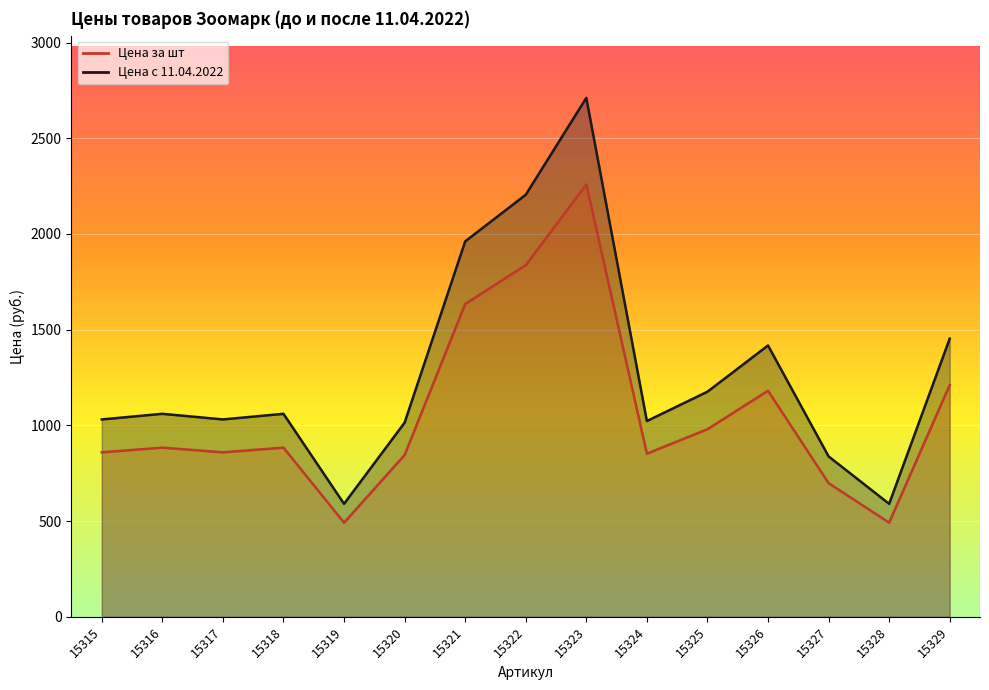

The value of Цена с 11.04.2022 at 15323 is 2711.1. True or false?

True